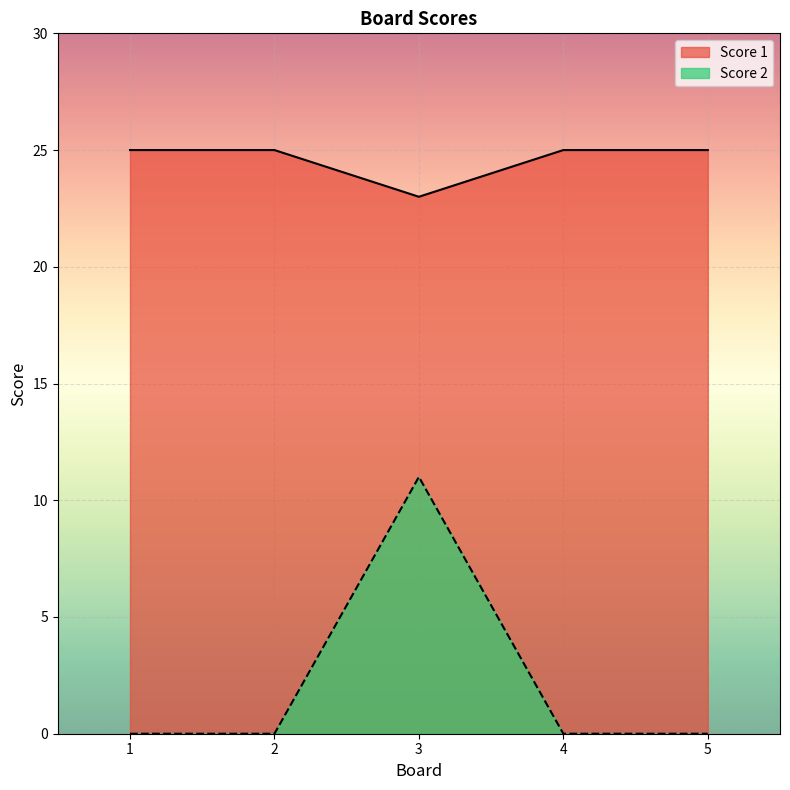

Where is Score 2 nearest to the value 5?

1